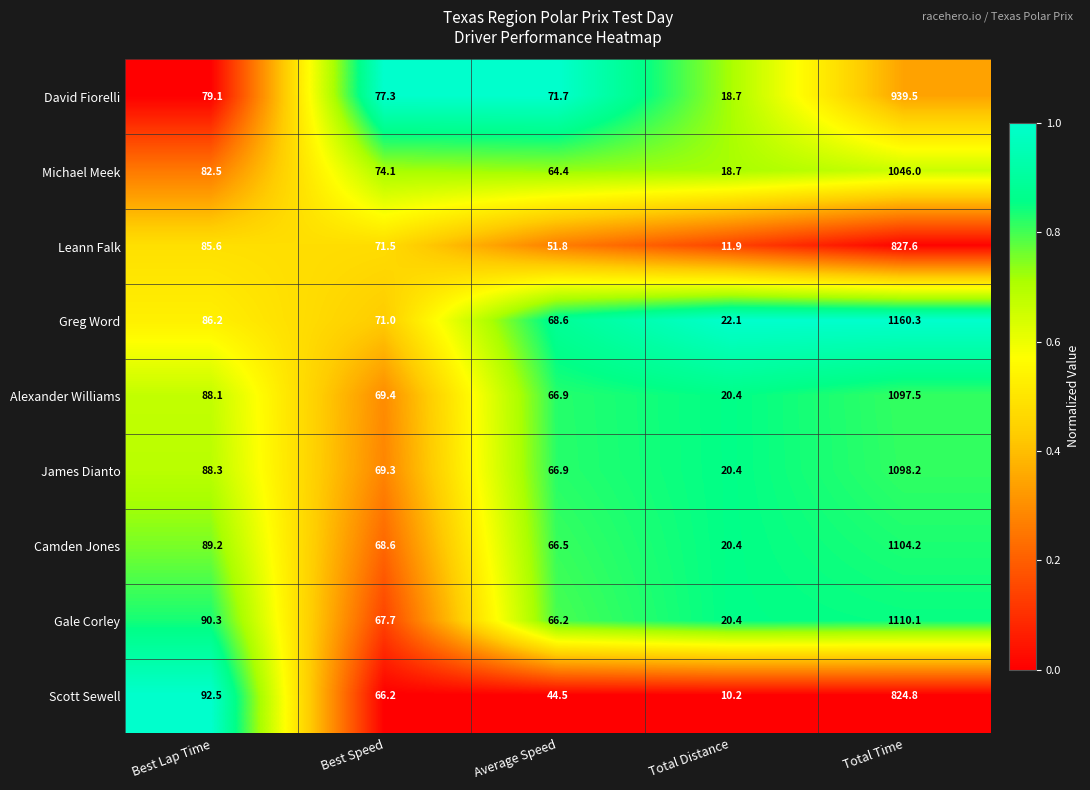

At Total Time, list the series in order from smallest to largest.

Scott Sewell, Leann Falk, David Fiorelli, Michael Meek, Alexander Williams, James Dianto, Camden Jones, Gale Corley, Greg Word